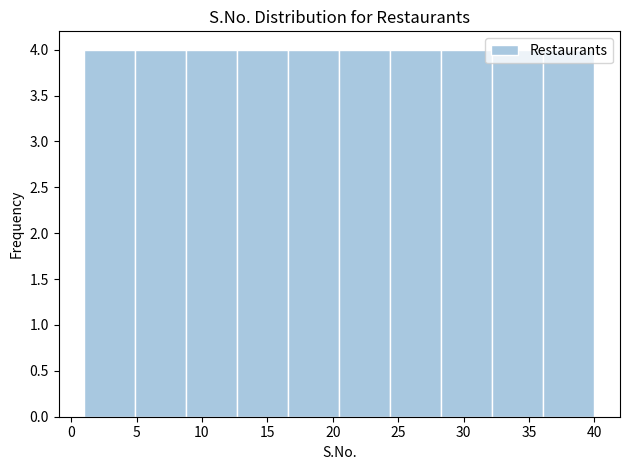

Reading left to right, transcribe this chart: for each bar, give the range it covers on the x-axis and its height. Neither the bar edges nor the heights are printed on the chart, so give them approximately, as read against the axes.

1.0 to 4.9: 4
4.9 to 8.8: 4
8.8 to 12.7: 4
12.7 to 16.6: 4
16.6 to 20.5: 4
20.5 to 24.4: 4
24.4 to 28.3: 4
28.3 to 32.2: 4
32.2 to 36.1: 4
36.1 to 40.0: 4